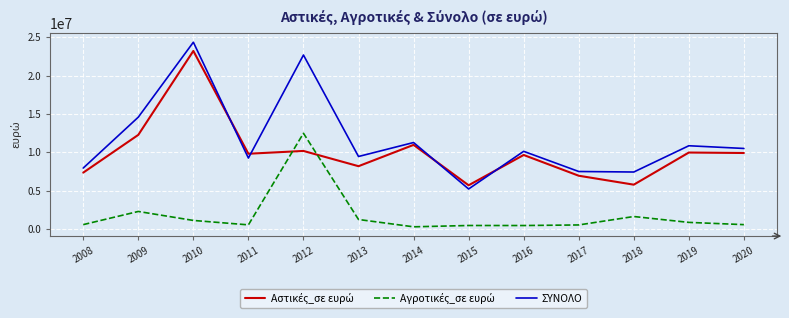

True or false: ΣΥΝΟΛΟ has more than 1 interior local peaks.

True